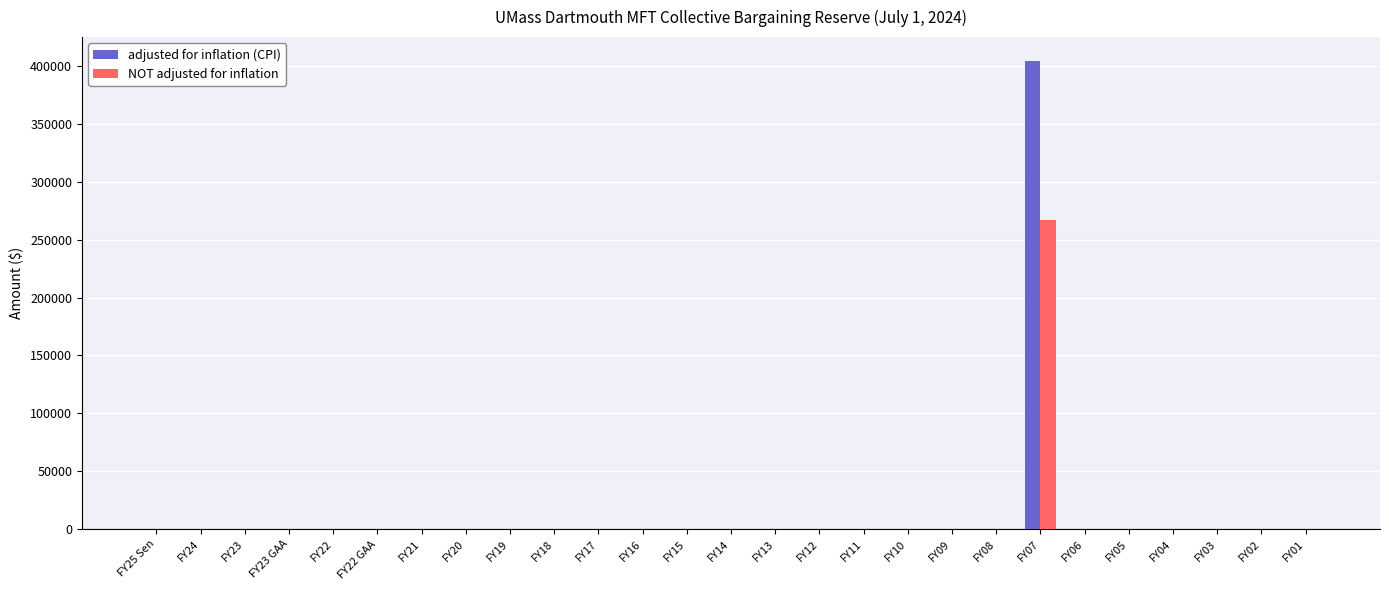

At which category is the sum across all series the highest?

FY07